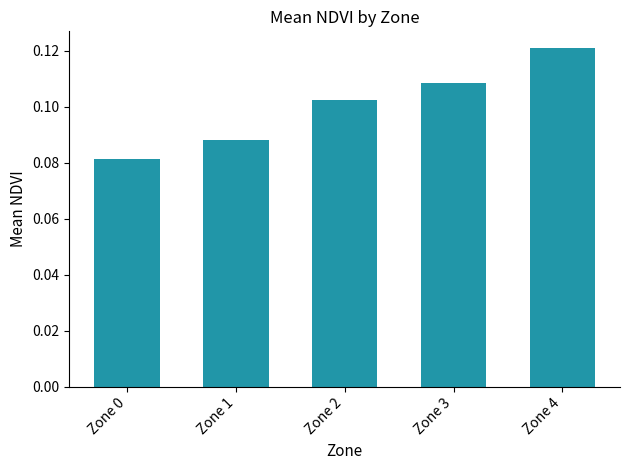

What is the sum of all values?

0.5